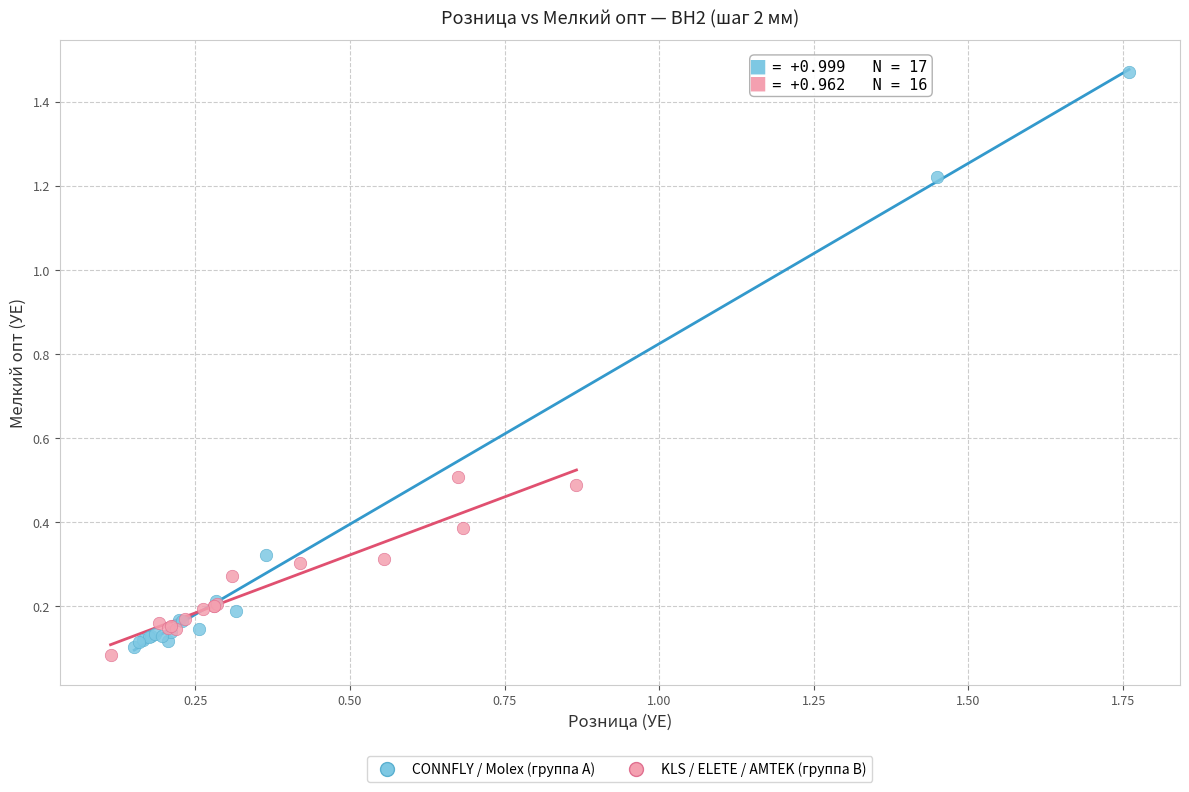

Which series has the largest Y range (max minus min)?

CONNFLY / Molex (группа A)